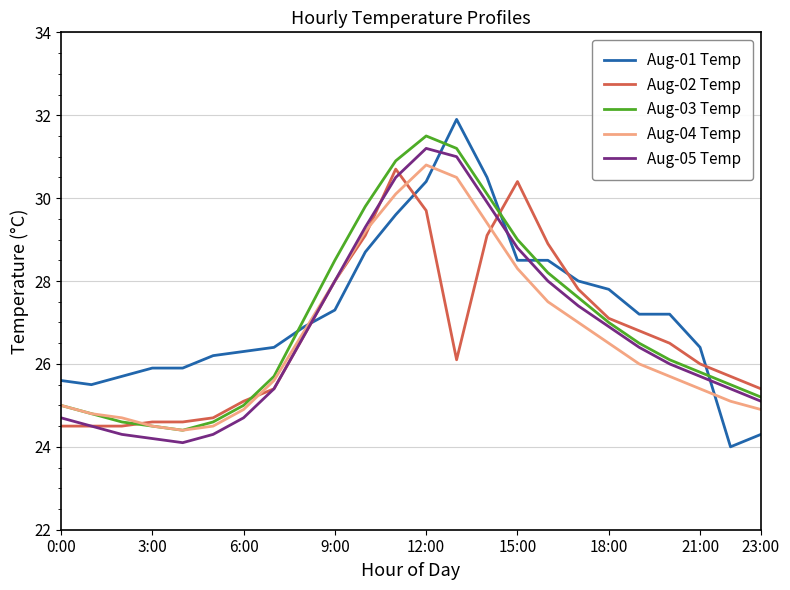

At how many categories does at least one series exceed 26?

17